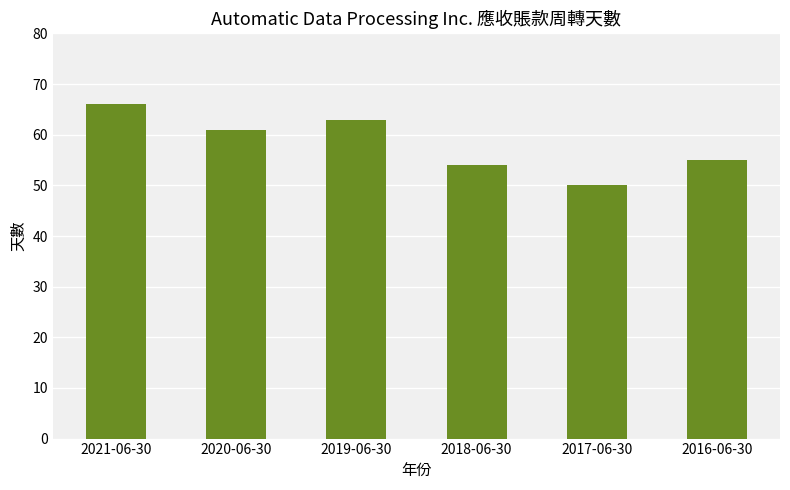

The chart shows a value of 61 at 2020-06-30. True or false?

True